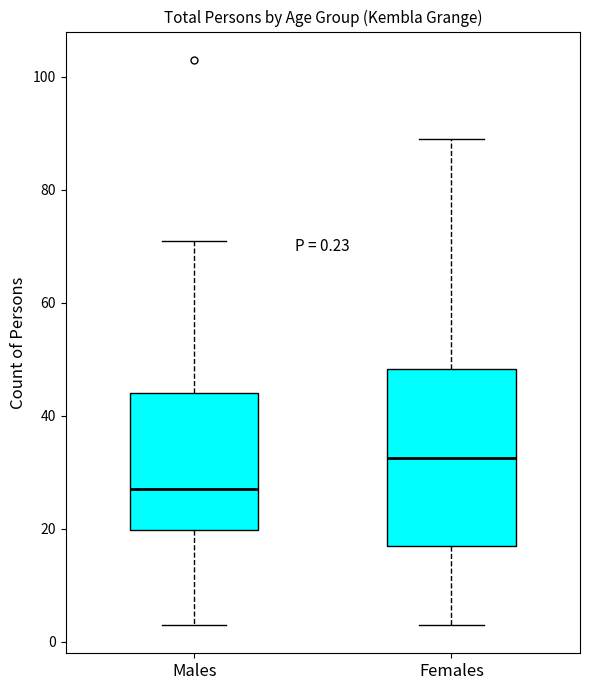

Which box has the highest median line?

Females